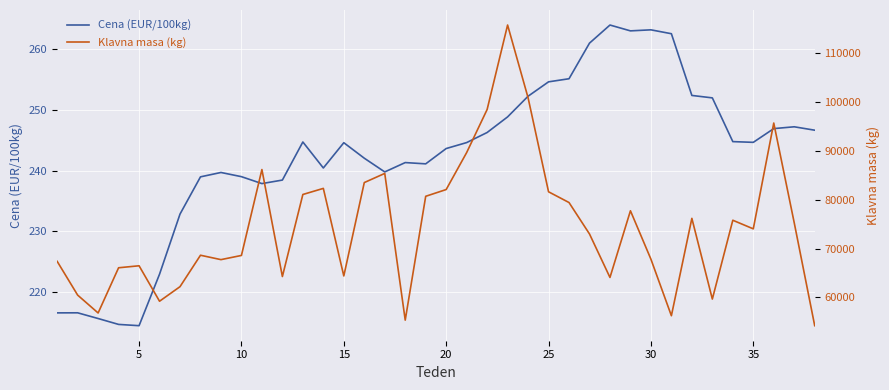

True or false: Cena (EUR/100kg) and Klavna masa (kg) intersect in this chart.

False